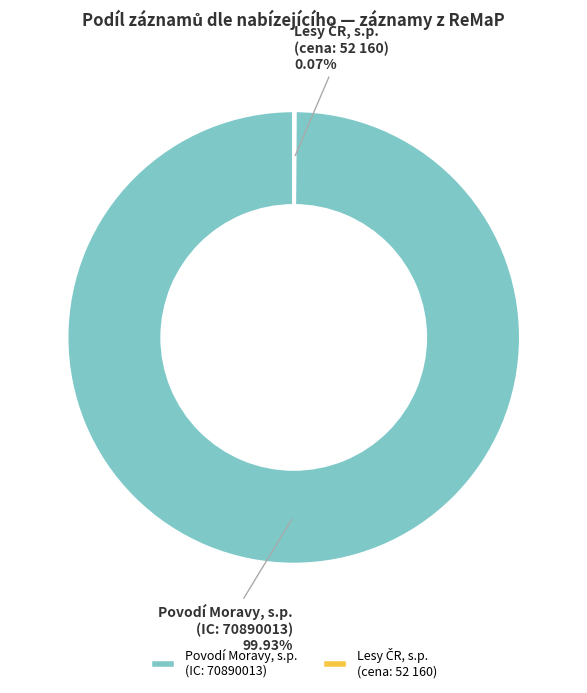

Which category accounts for the majority?

Povodí Moravy, s.p. (IC: 70890013)